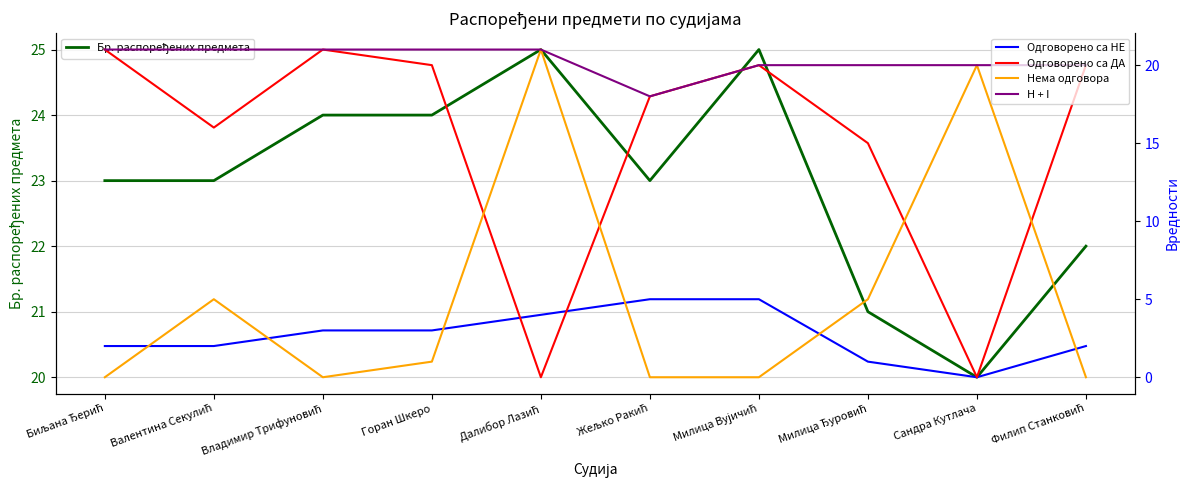

What is the value of the H + I point at the 5th from the left?

21